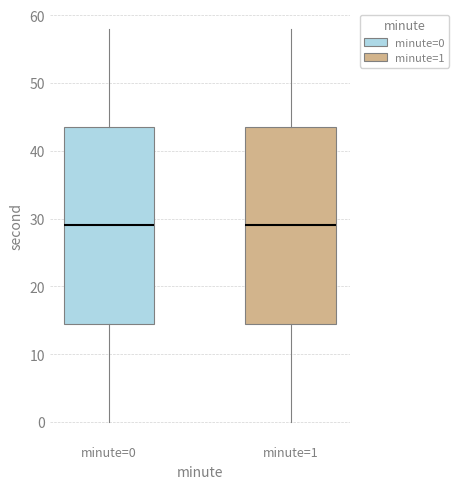

Where is the lower edge of the box for minute=0 on the y-axis? The values are not printed on the chart, so give them approximately, as read against the axis.

15